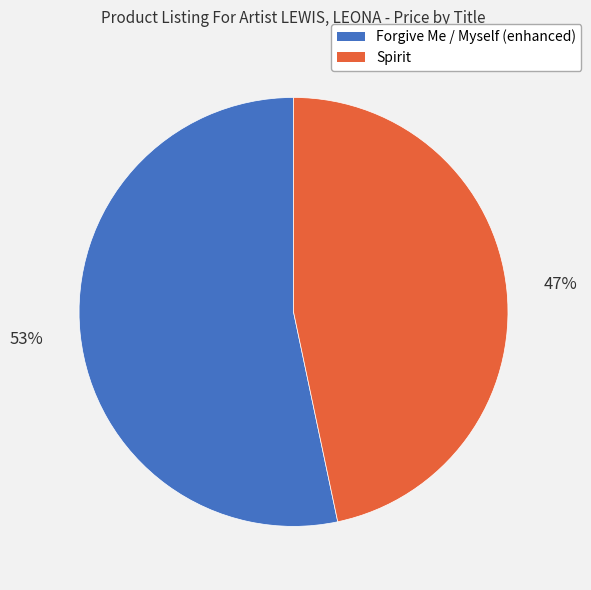

To the nearest percent, what is the combined percentage of Spirit and Forgive Me / Myself (enhanced)?

100%